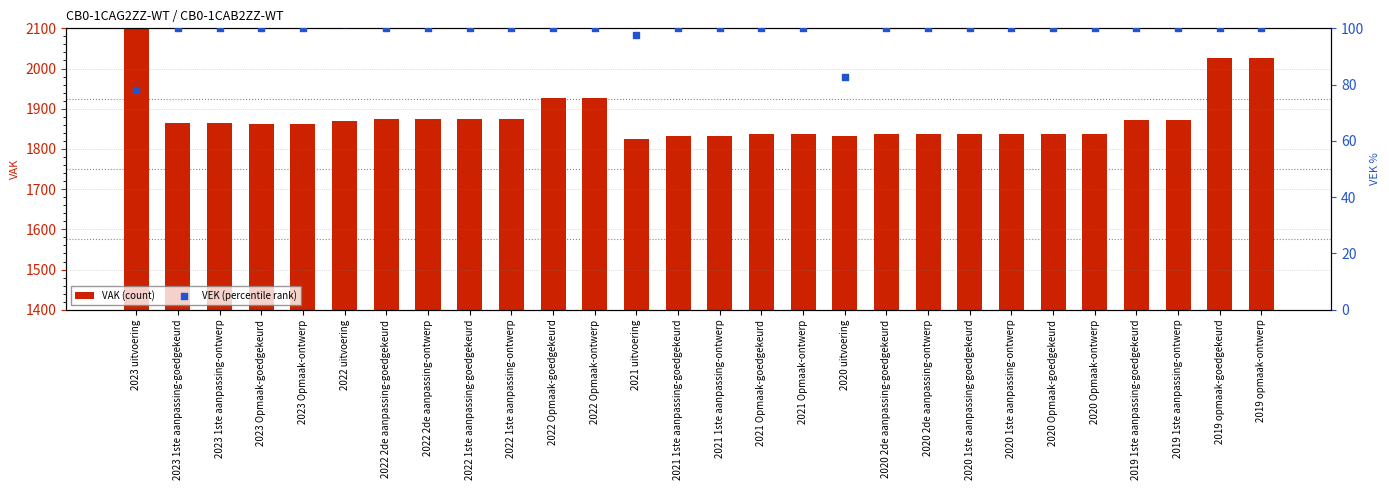

Is the value of VAK (count) at 2023 1ste aanpassing-ontwerp greater than the value of VEK (percentile rank) at 2023 1ste aanpassing-ontwerp?

Yes